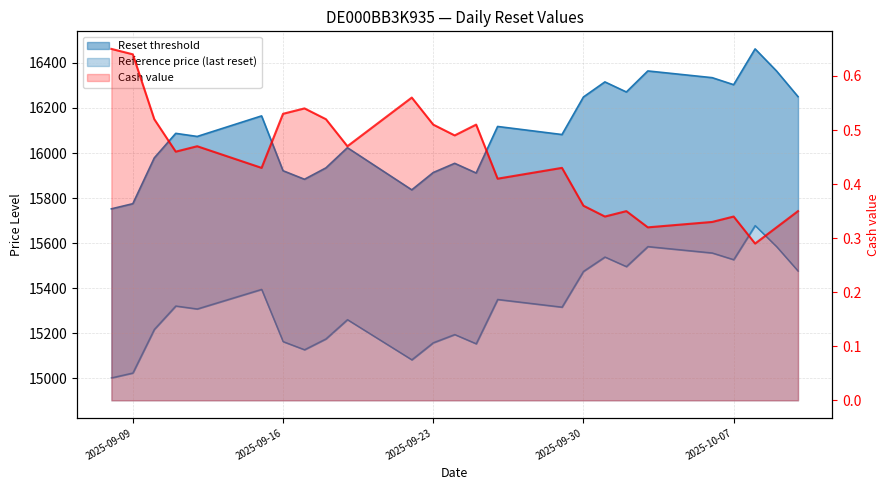

Rank the series by their maximum value, from highest to lowest.

Reset threshold, Reference price (last reset), Cash value